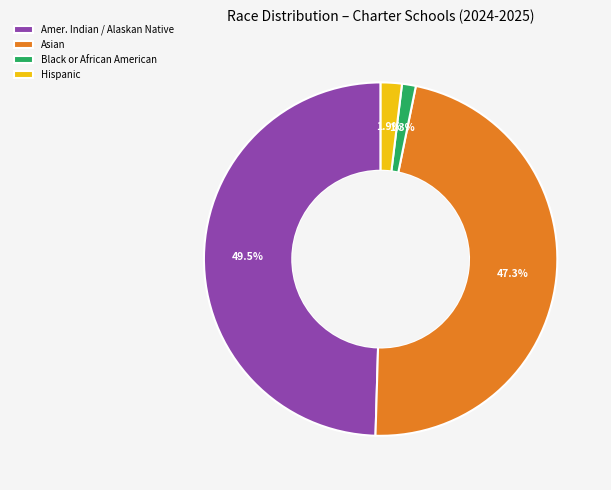

What is the largest slice in the pie chart?

Amer. Indian / Alaskan Native